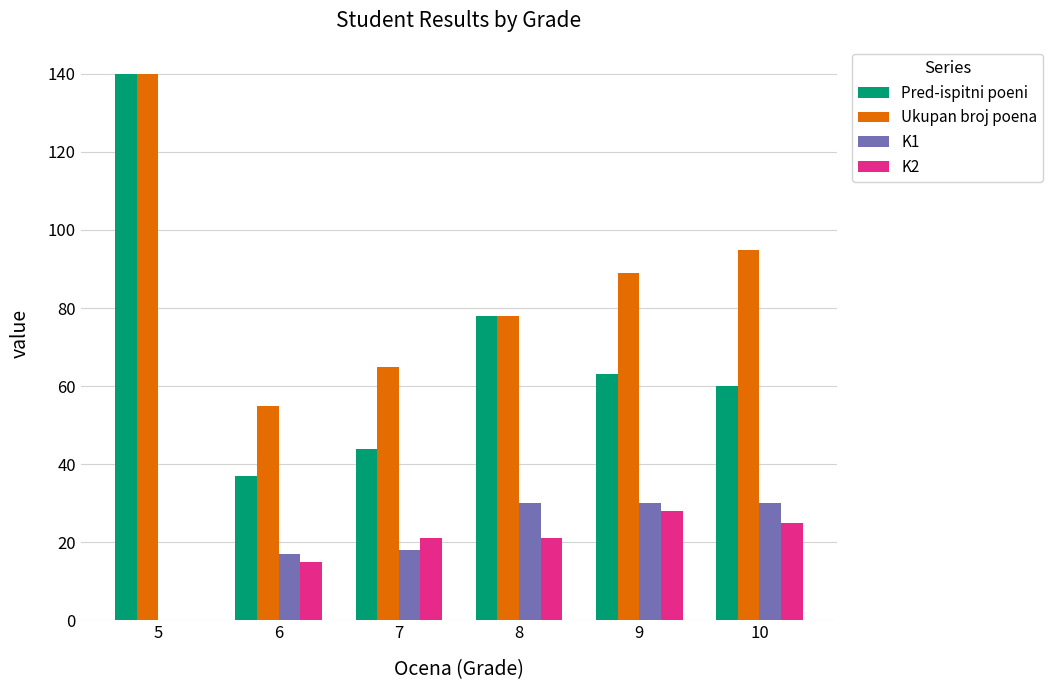

What is the greatest value displayed?

140